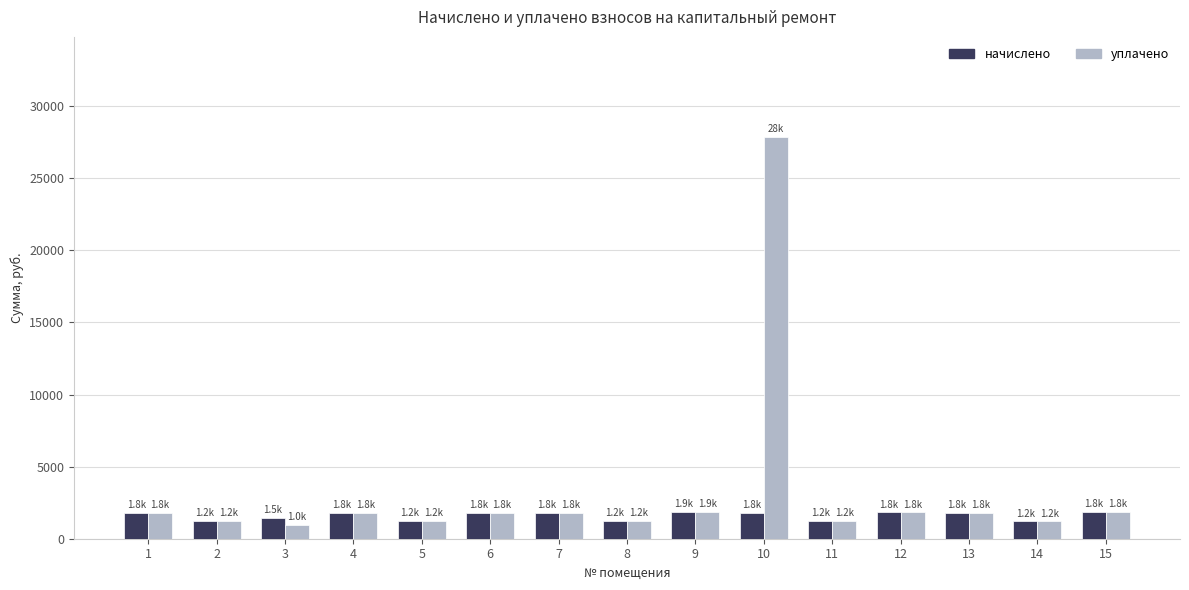

What is the sum of the начислено values at 5 and 8?

2455.6